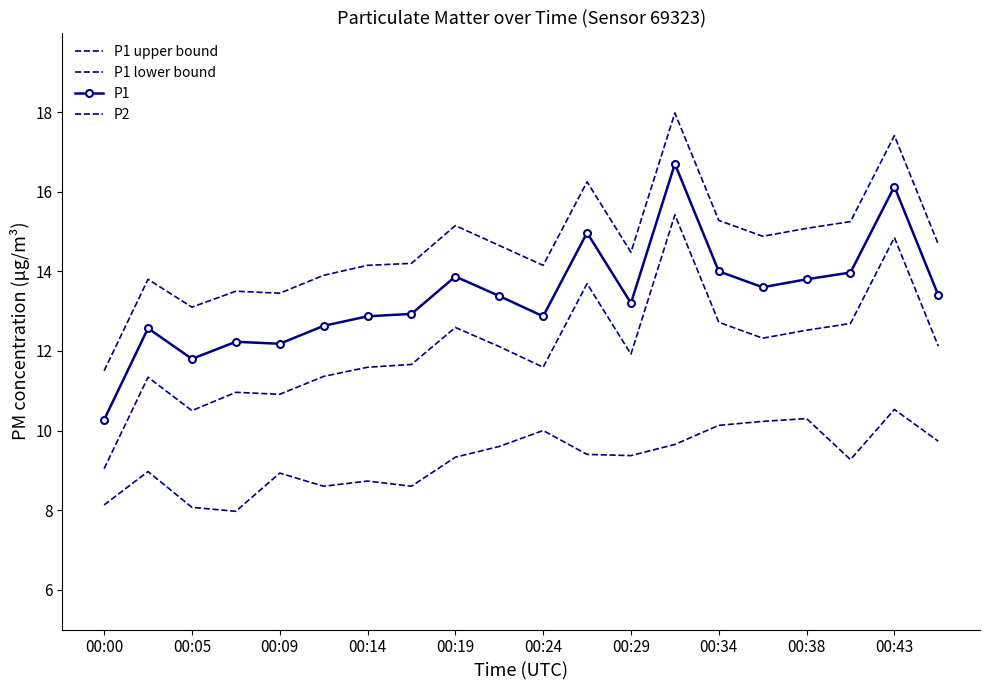

What is the value of the P1 point at the 15th from the left?

14.0